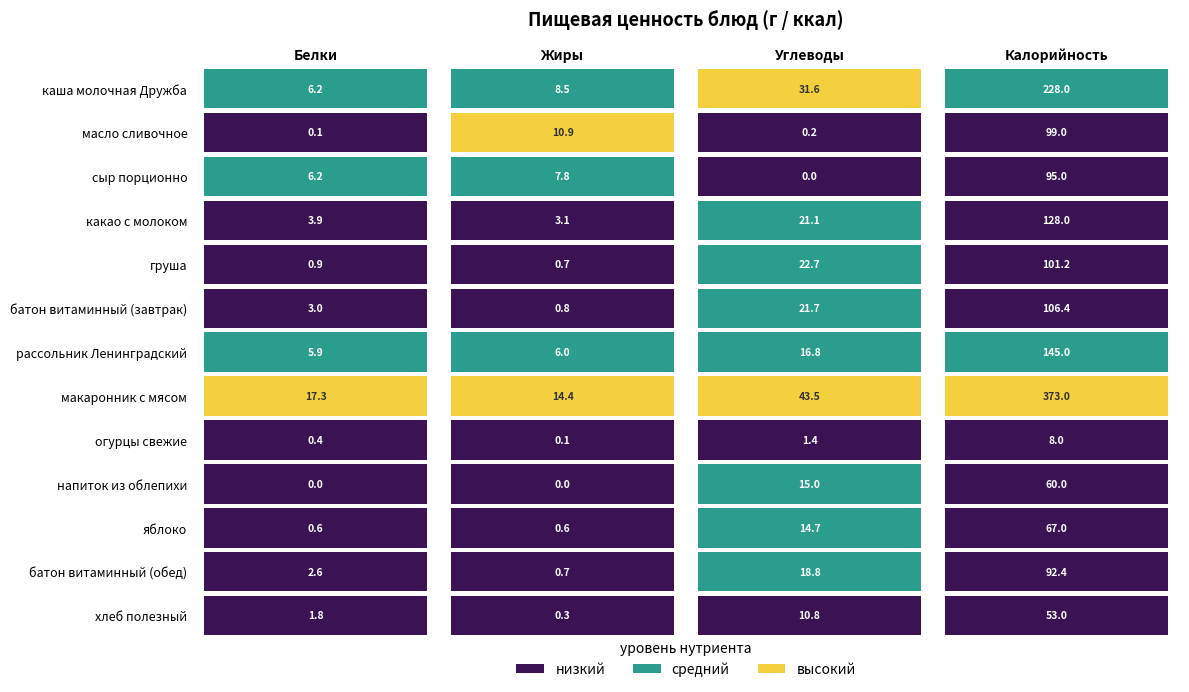

Reading left to right, extract all data points from this chart.

каша молочная Дружба: 0=6.2	1=8.5	2=31.6	3=228.0
масло сливочное: 0=0.1	1=10.9	2=0.2	3=99.0
сыр порционно: 0=6.2	1=7.8	2=0.0	3=95.0
какао с молоком: 0=3.9	1=3.1	2=21.1	3=128.0
груша: 0=0.9	1=0.7	2=22.7	3=101.2
батон витаминный (завтрак): 0=3.0	1=0.8	2=21.7	3=106.4
рассольник Ленинградский: 0=5.9	1=6.0	2=16.8	3=145.0
макаронник с мясом: 0=17.3	1=14.4	2=43.5	3=373.0
огурцы свежие: 0=0.4	1=0.1	2=1.4	3=8.0
напиток из облепихи: 0=0.0	1=0.0	2=15.0	3=60.0
яблоко: 0=0.6	1=0.6	2=14.7	3=67.0
батон витаминный (обед): 0=2.6	1=0.7	2=18.8	3=92.4
хлеб полезный: 0=1.8	1=0.3	2=10.8	3=53.0